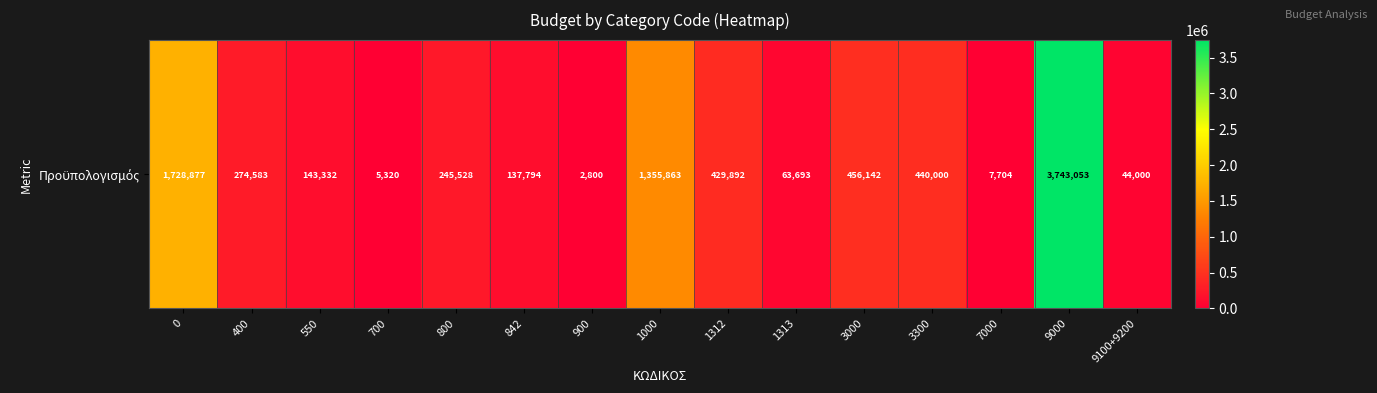

List the labels in order of value, largest first.

9000, 0, 1000, 3000, 3300, 1312, 400, 800, 550, 842, 1313, 9100+9200, 7000, 700, 900